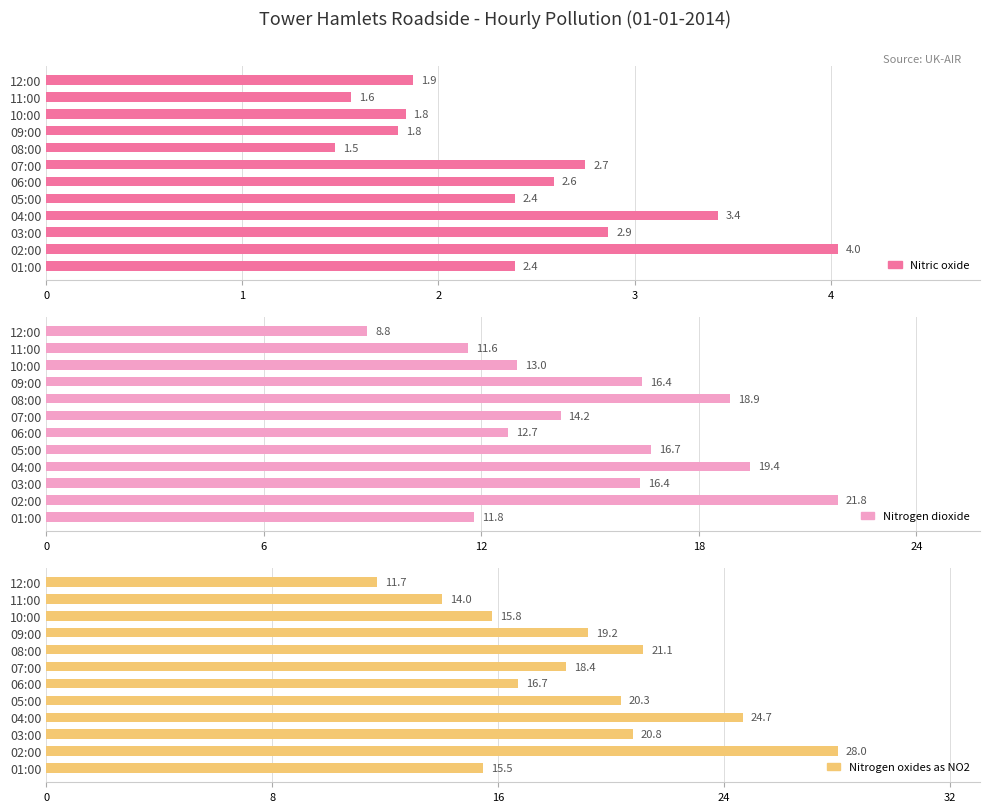

List the series in order of their peak value, lowest first.

Nitric oxide, Nitrogen dioxide, Nitrogen oxides as NO2